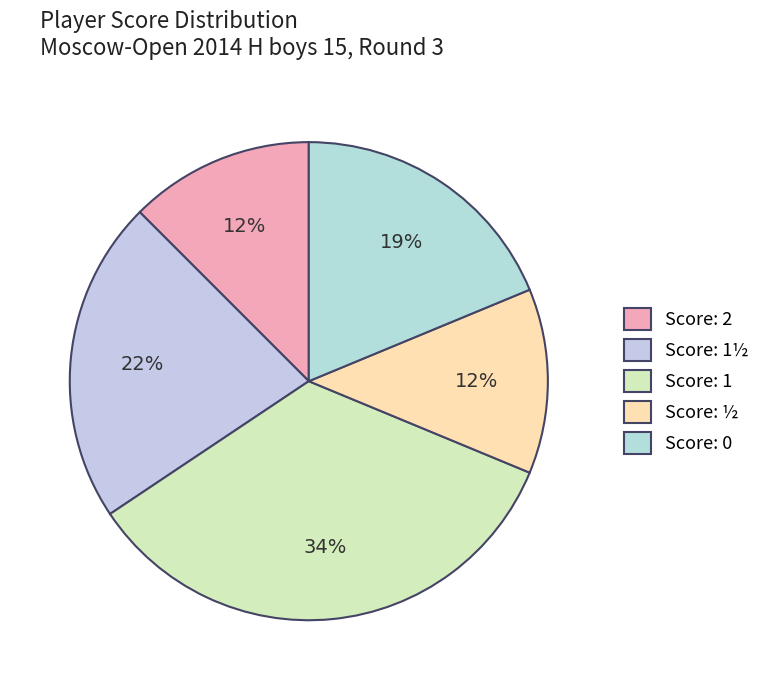

Count the number of slices in the pie.

5